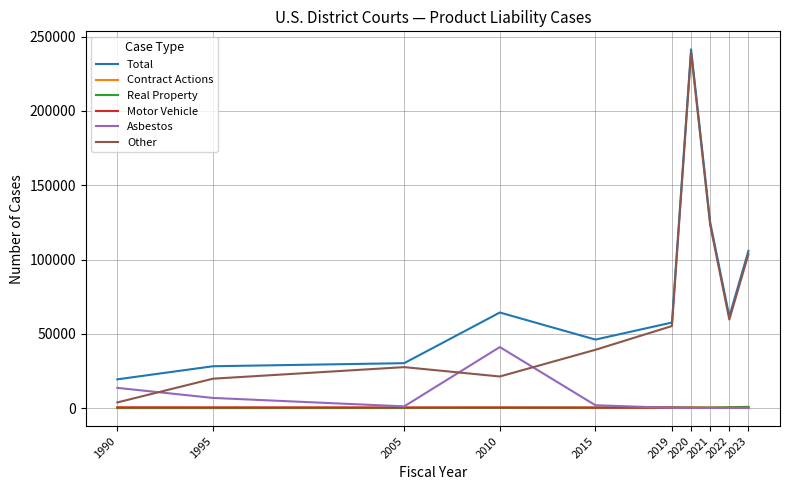

True or false: Total and Real Property cross at least once.

False